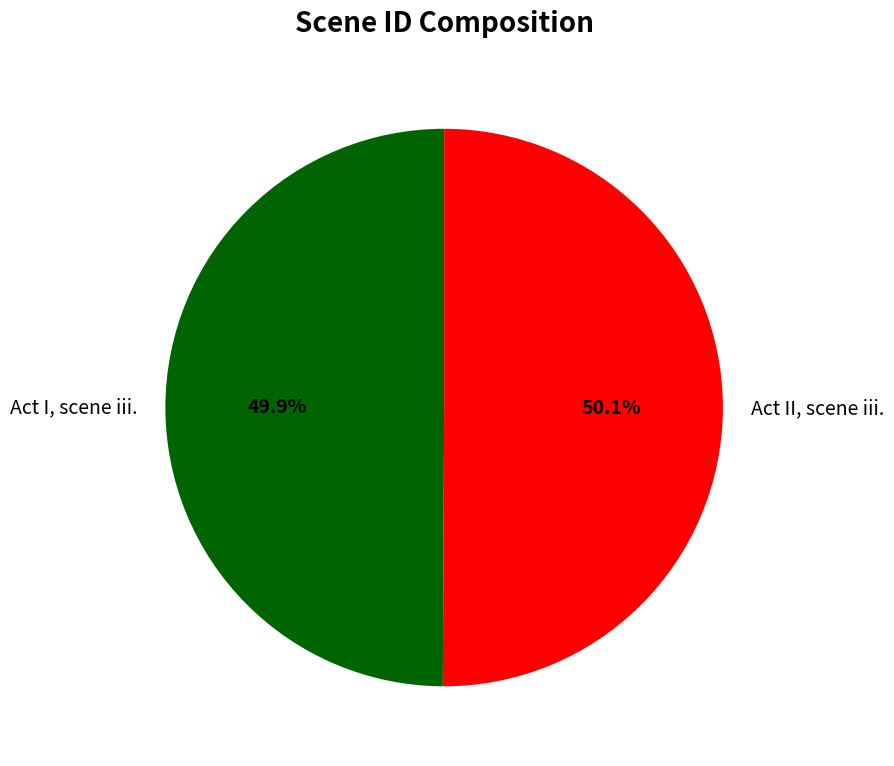

The Act I, scene iii. slice represents 50% of the pie. True or false?

True